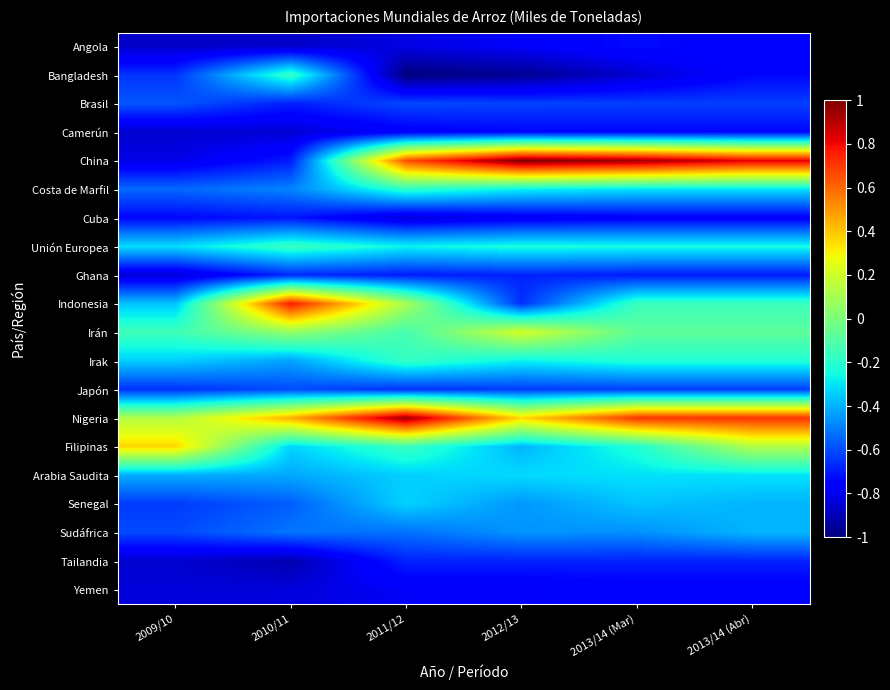

Between 2013/14 (Abr) and 2012/13, which is larger?

2013/14 (Abr)